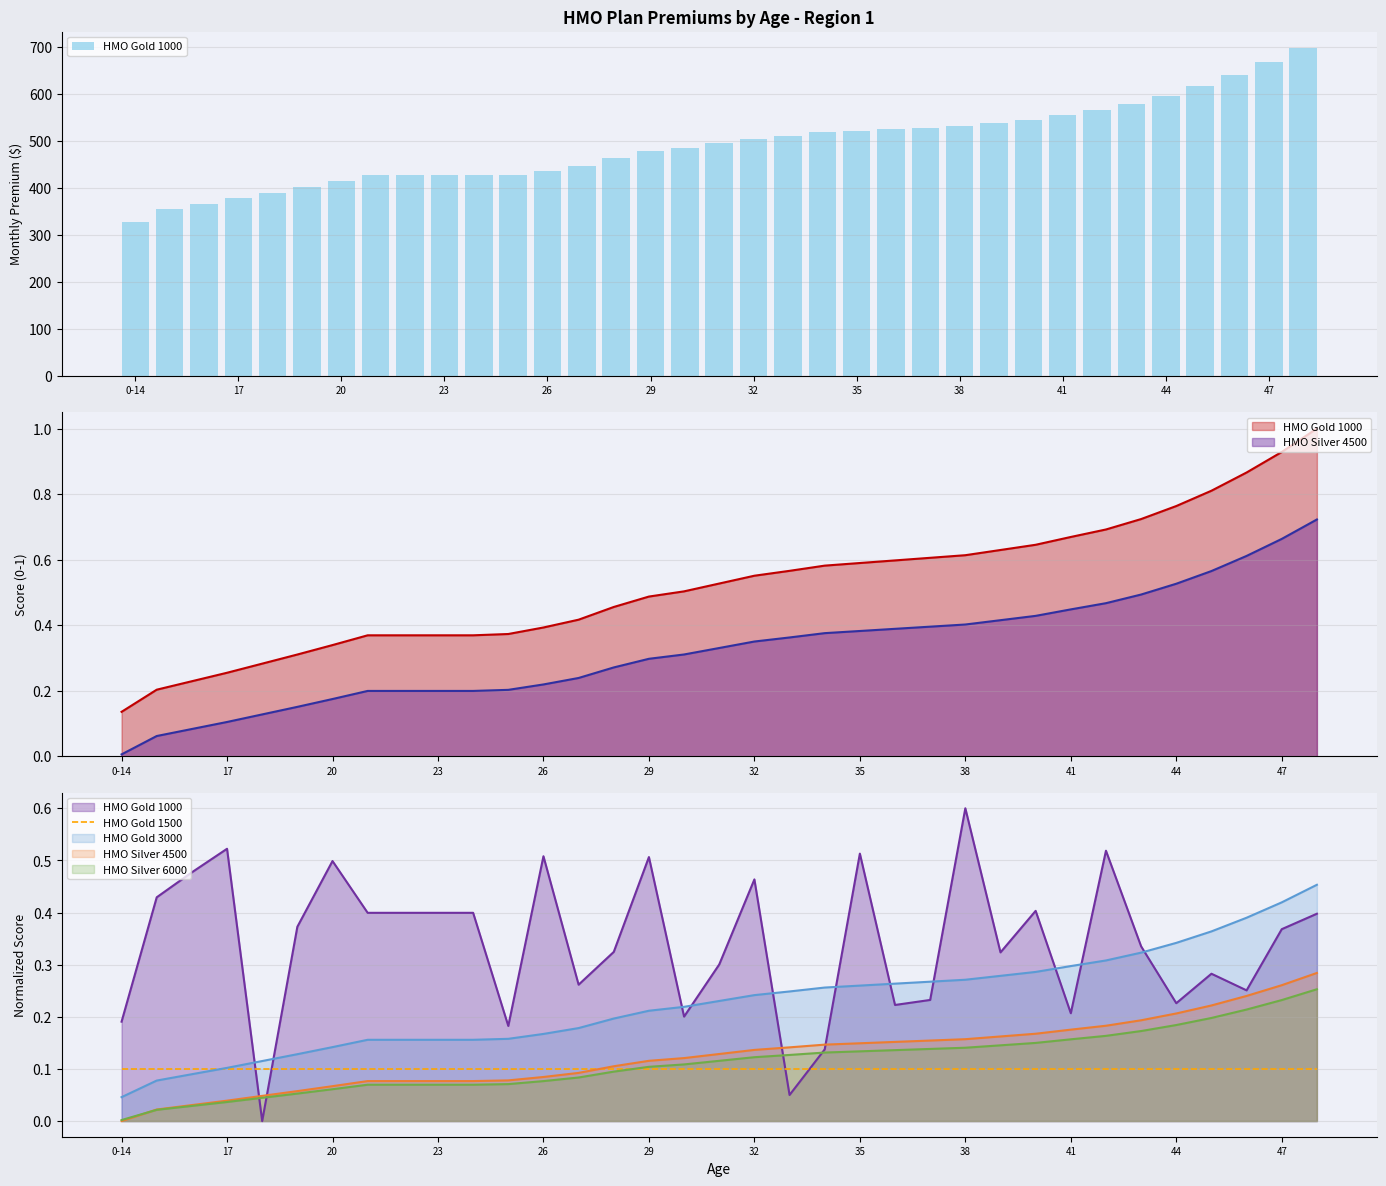

Which series has the widest spread of values?

HMO Gold 1000